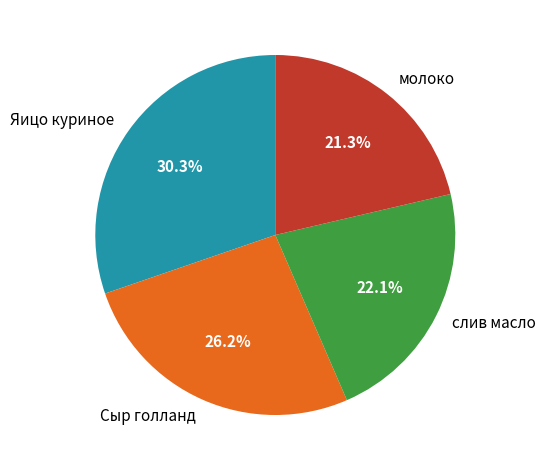

Rank the categories by value from lowest to highest.

молоко, слив масло, Сыр голланд, Яицо куриное